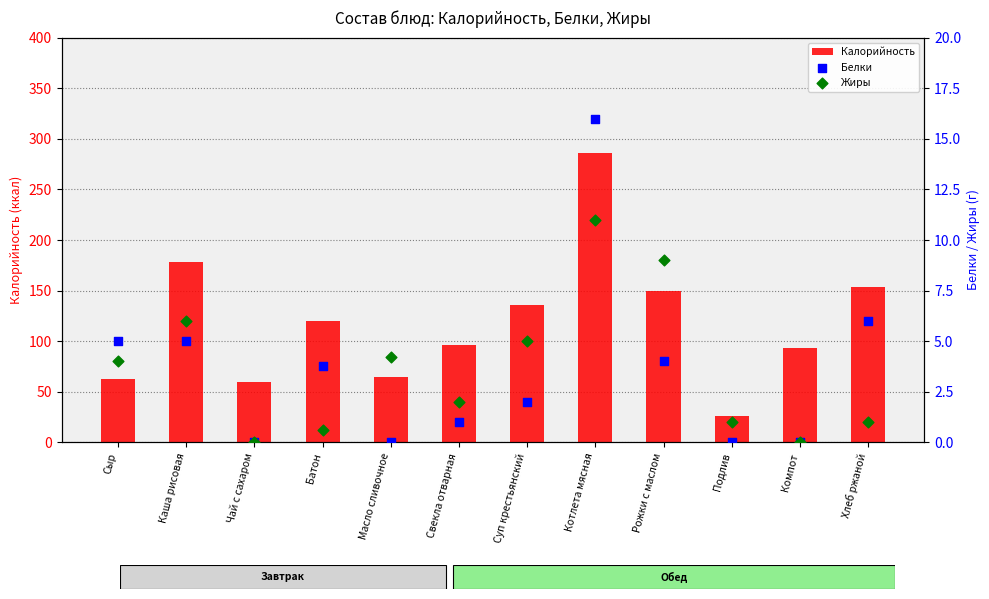

Which series has the largest total across all categories?

Калорийность